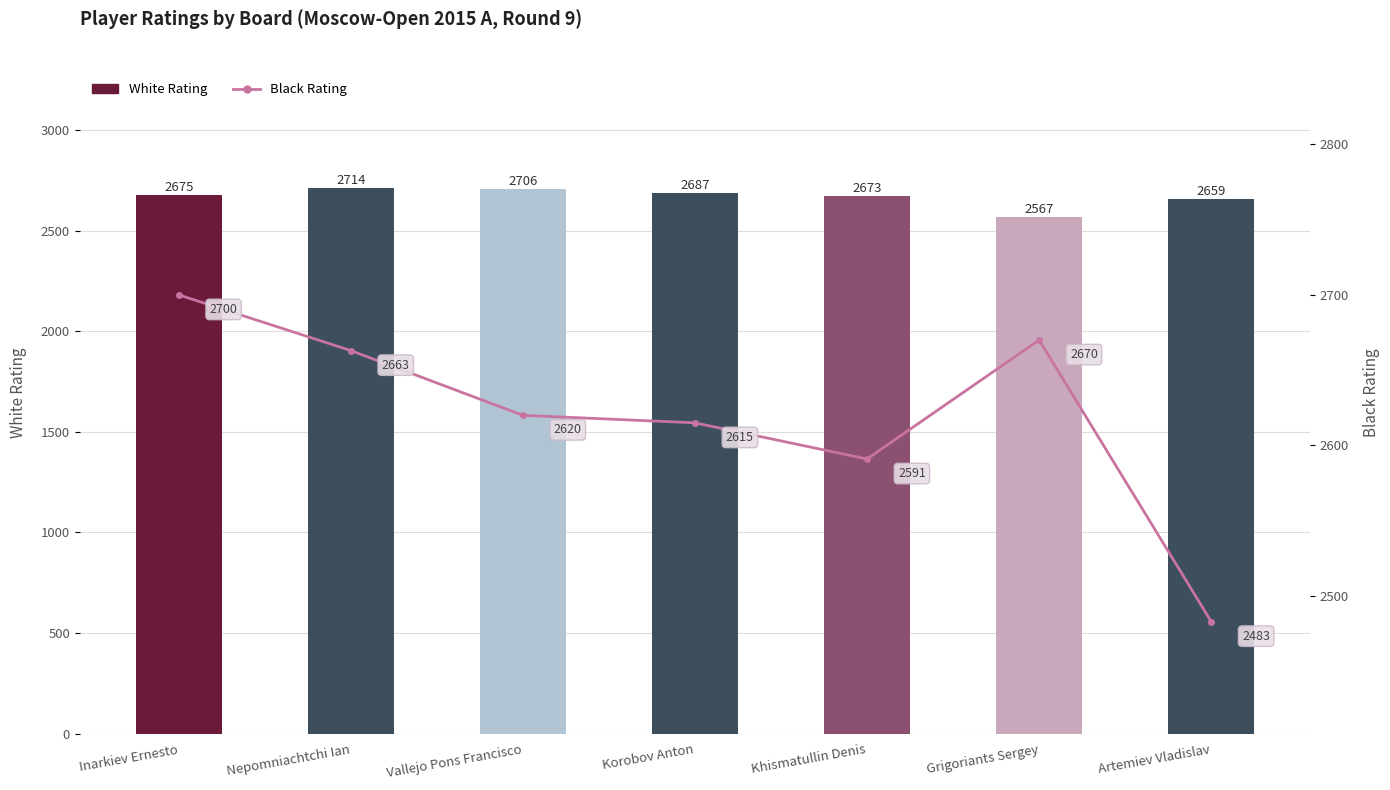

Which series has the widest spread of values?

Black Rating